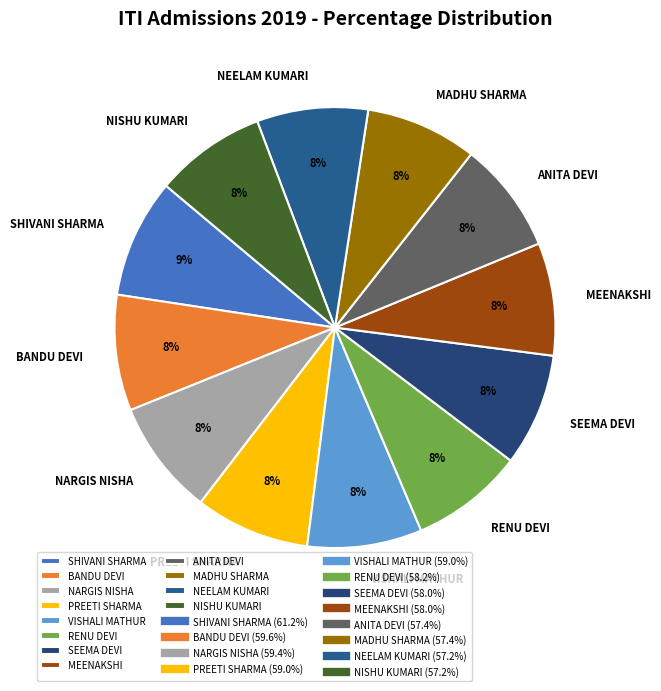

The SEEMA DEVI slice represents 18% of the pie. True or false?

False